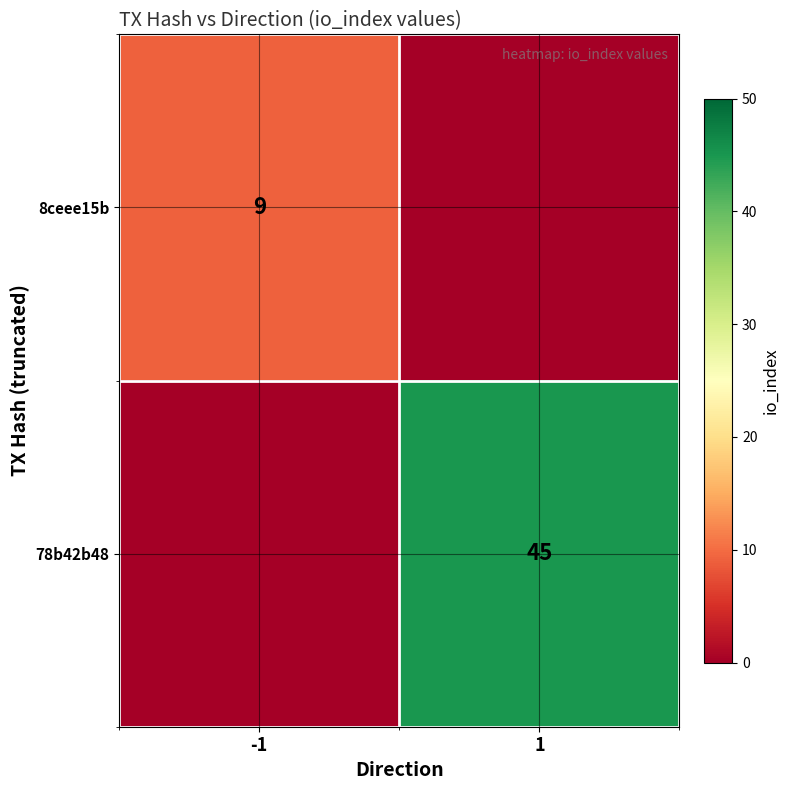

The 8ceee15b series shows 9 at -1. True or false?

True